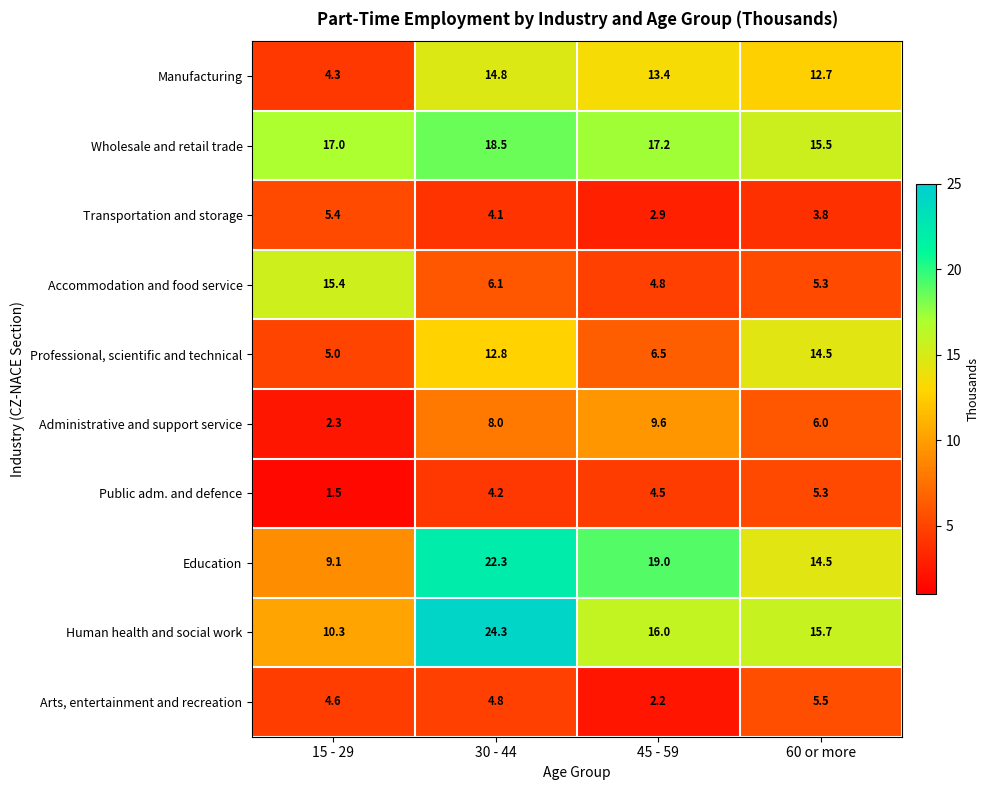

True or false: Professional, scientific and technical has a value of 1.4 at 15 - 29.

False